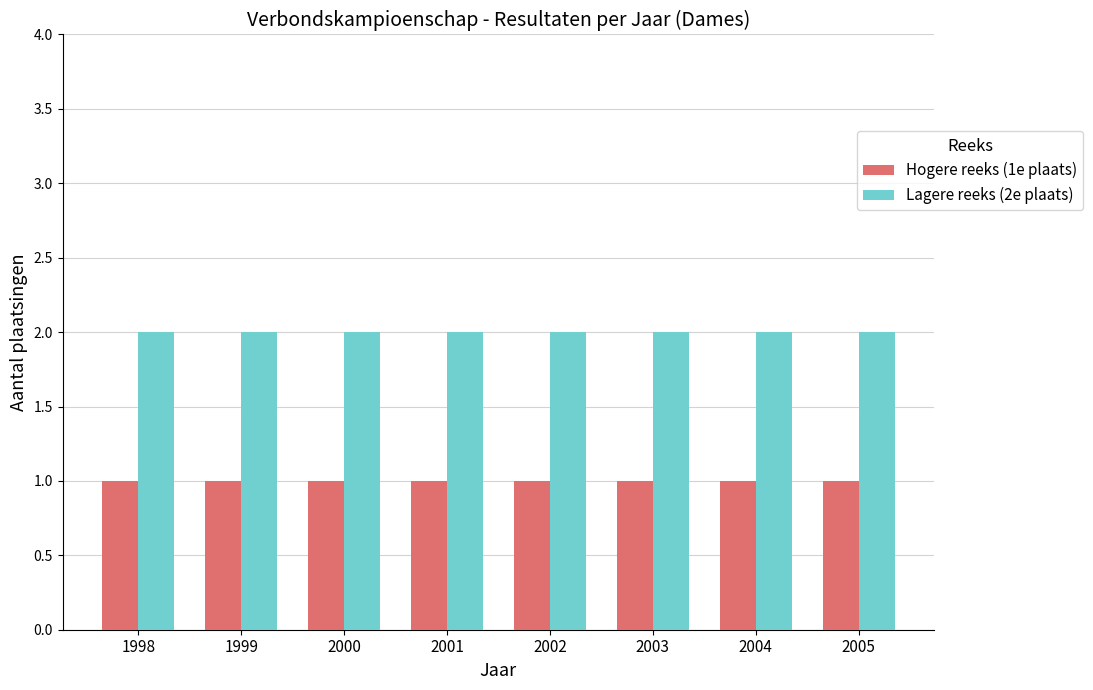

What is the difference between the highest and lowest values at 2001?

1